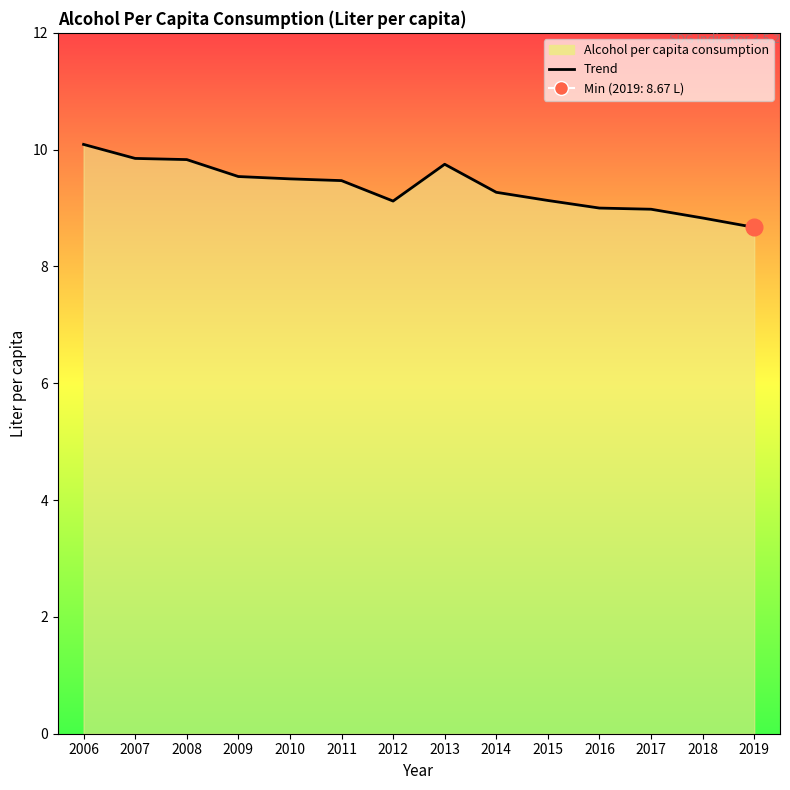

Rank the categories by value from highest to lowest.

2006, 2007, 2008, 2013, 2009, 2010, 2011, 2014, 2015, 2012, 2016, 2017, 2018, 2019